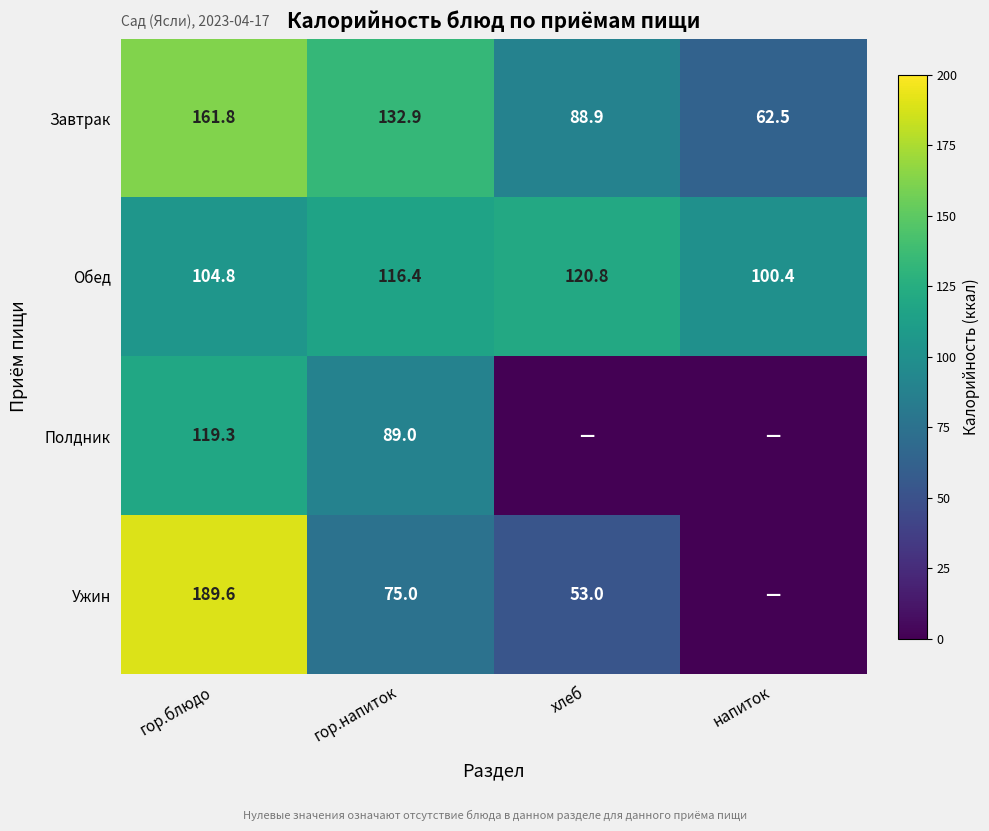

Is it true that Обед equals 120.8 at хлеб?

True